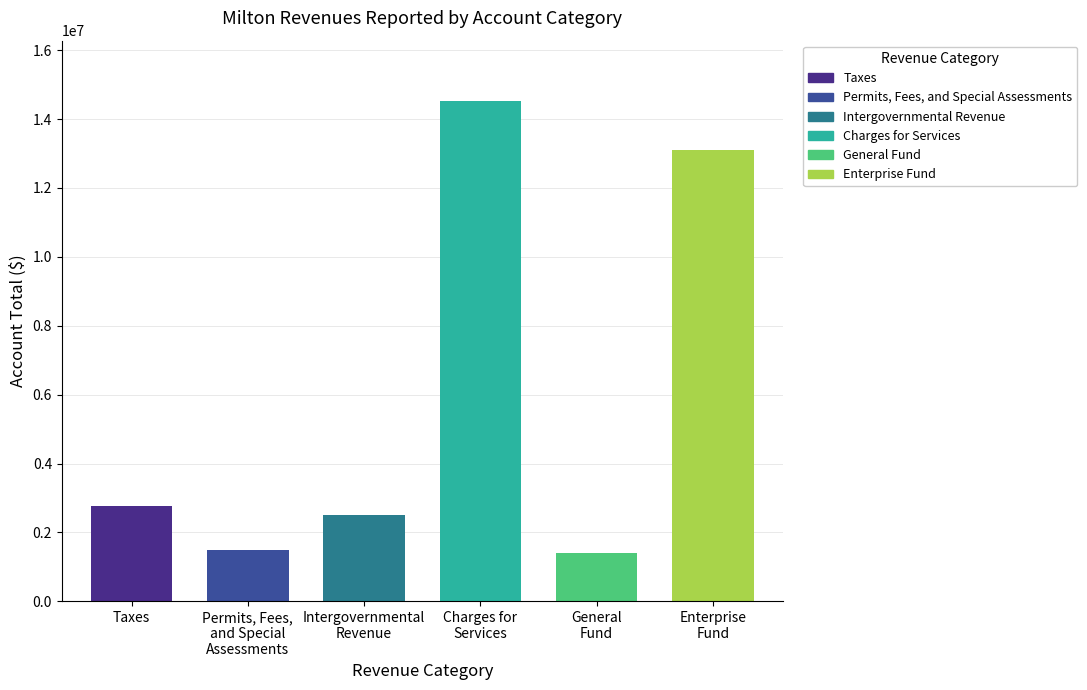

At which label does the data first exceed 2758910?

Charges for Services